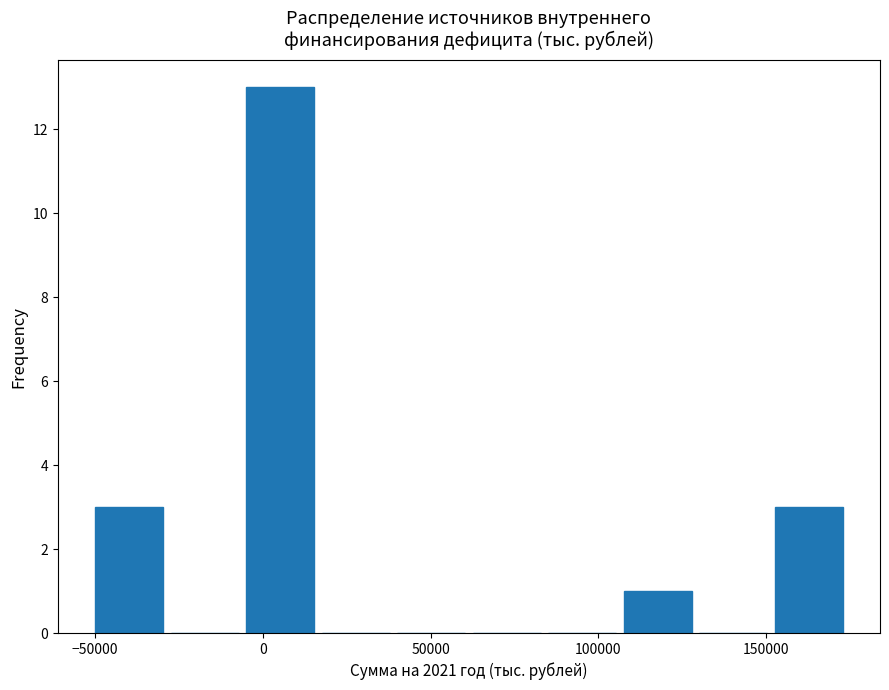

Reading left to right, transcribe this chart: for each bar, give the range it covers on the x-axis and its height. Neither the bar edges nor the heights are printed on the chart, so give them approximately, as read against the axes.

-50000 to -25000: 3
-25000 to -5000: 0
-5000 to 20000: 13
20000 to 40000: 0
40000 to 65000: 0
65000 to 85000: 0
85000 to 110000: 0
110000 to 130000: 1
130000 to 155000: 0
155000 to 175000: 3